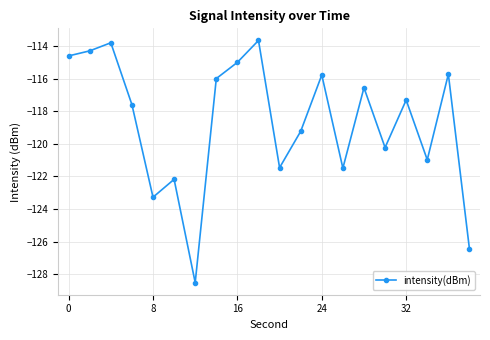

What is the value of the 2nd point from the left?

-114.3